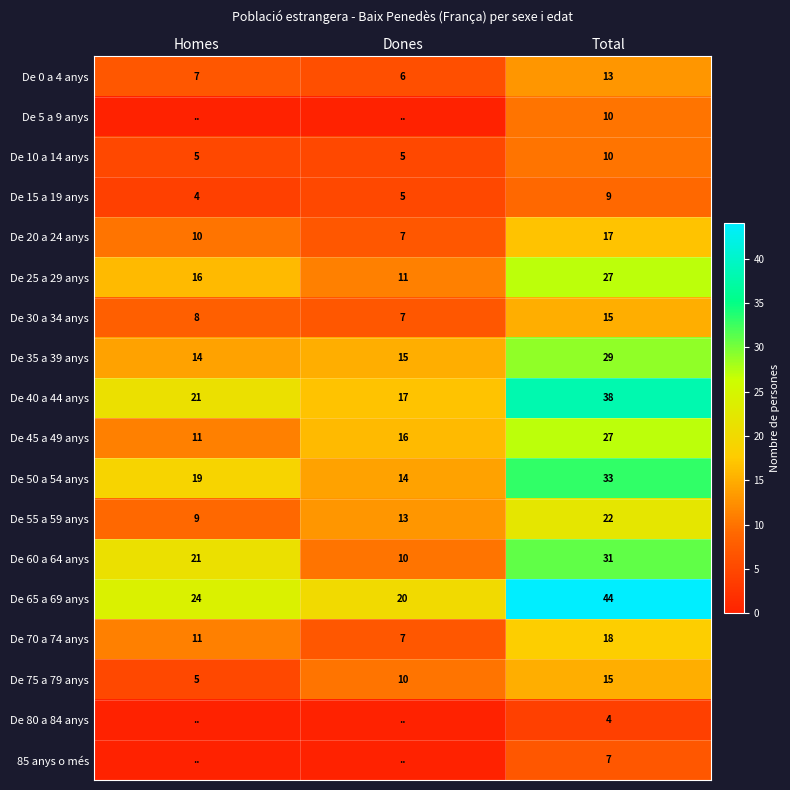

Is the value of De 0 a 4 anys at Dones greater than the value of De 70 a 74 anys at Homes?

No